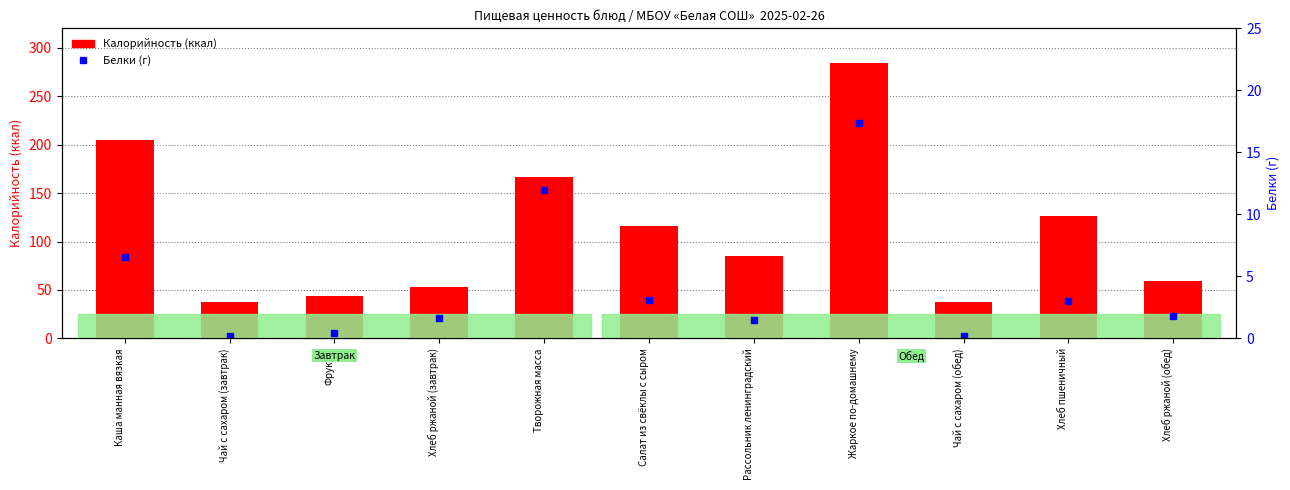

Are the bars grouped side by side (vs. stacked)?

Yes